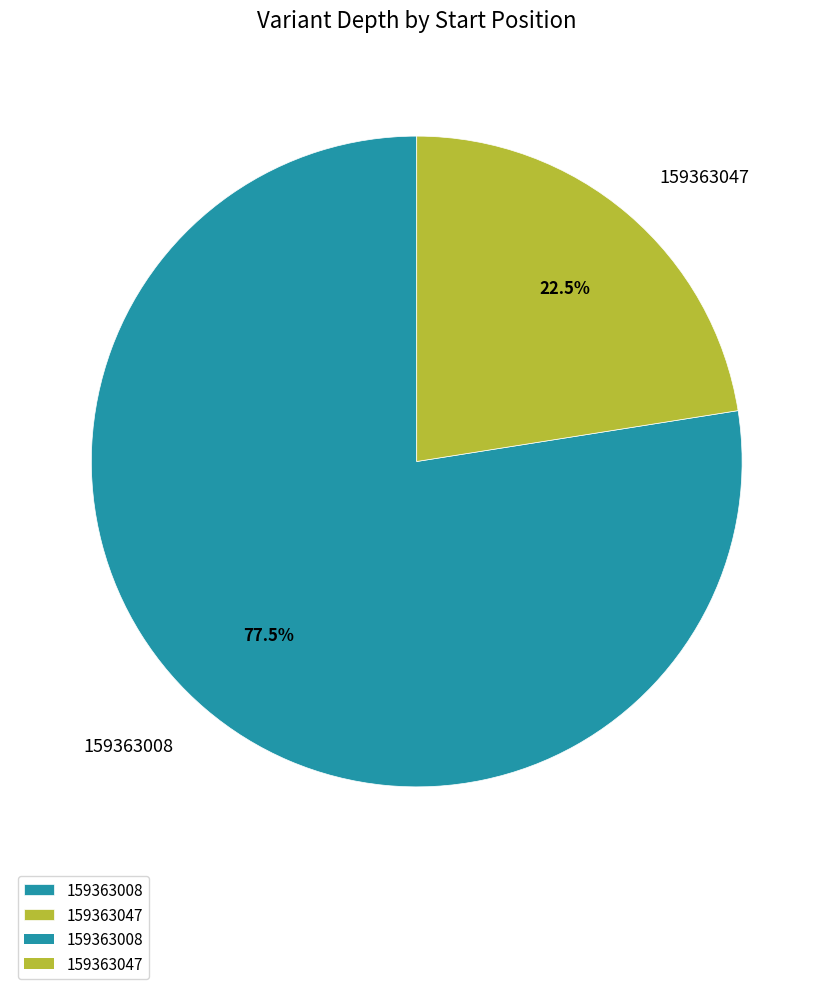

True or false: 159363047 accounts for 33% of the total.

False